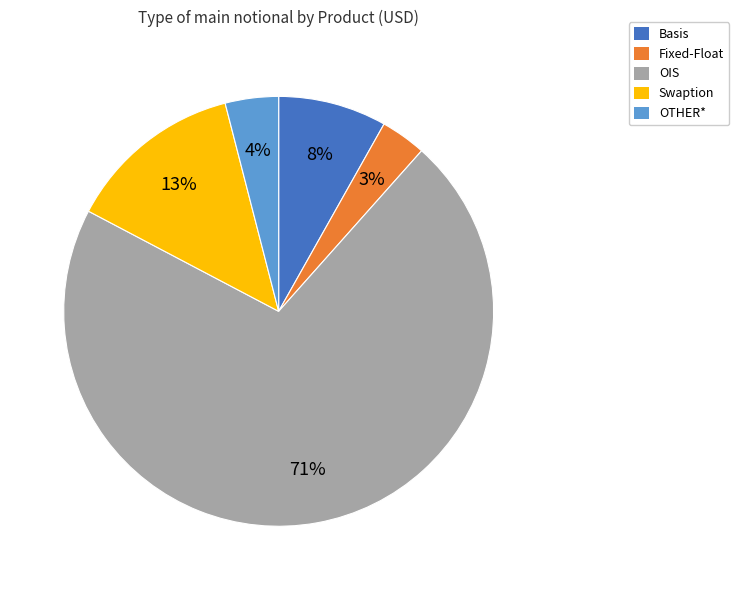

How many segments does this pie chart have?

5